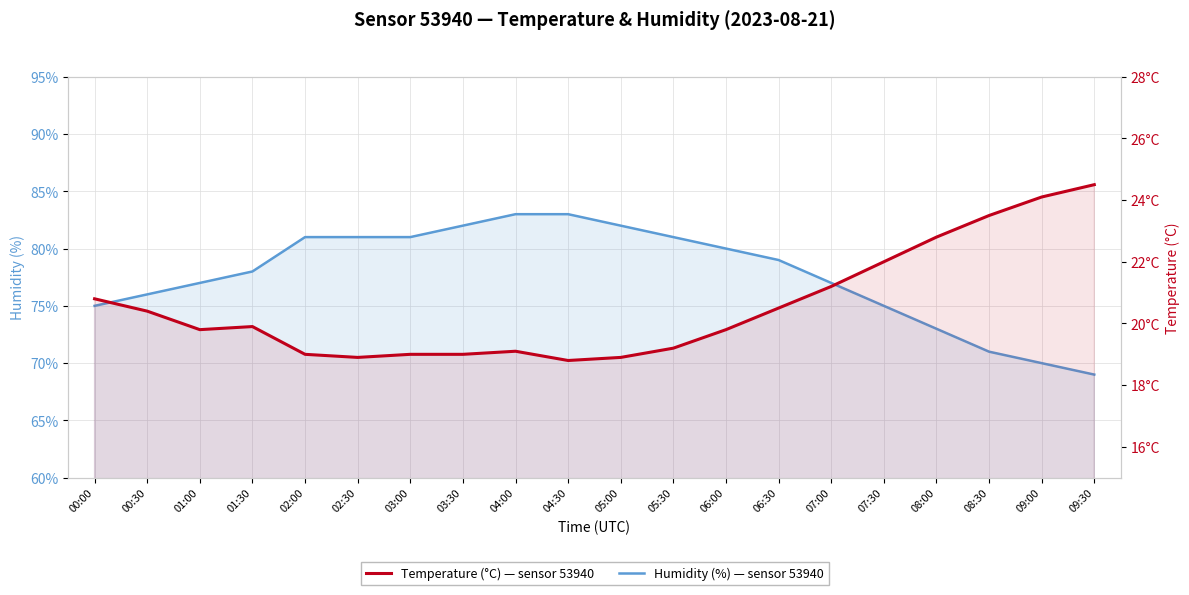

True or false: Temperature (°C) — sensor 53940 and Humidity (%) — sensor 53940 intersect in this chart.

False